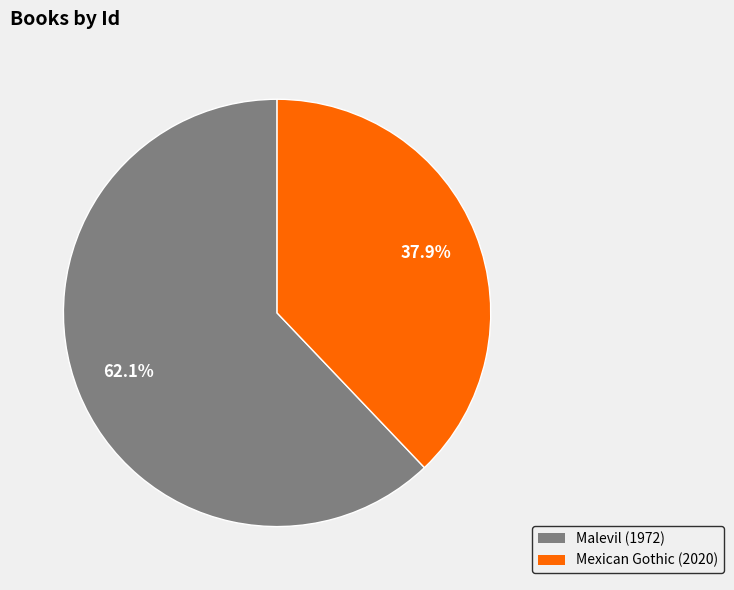

True or false: Malevil (1972) accounts for 72% of the total.

False